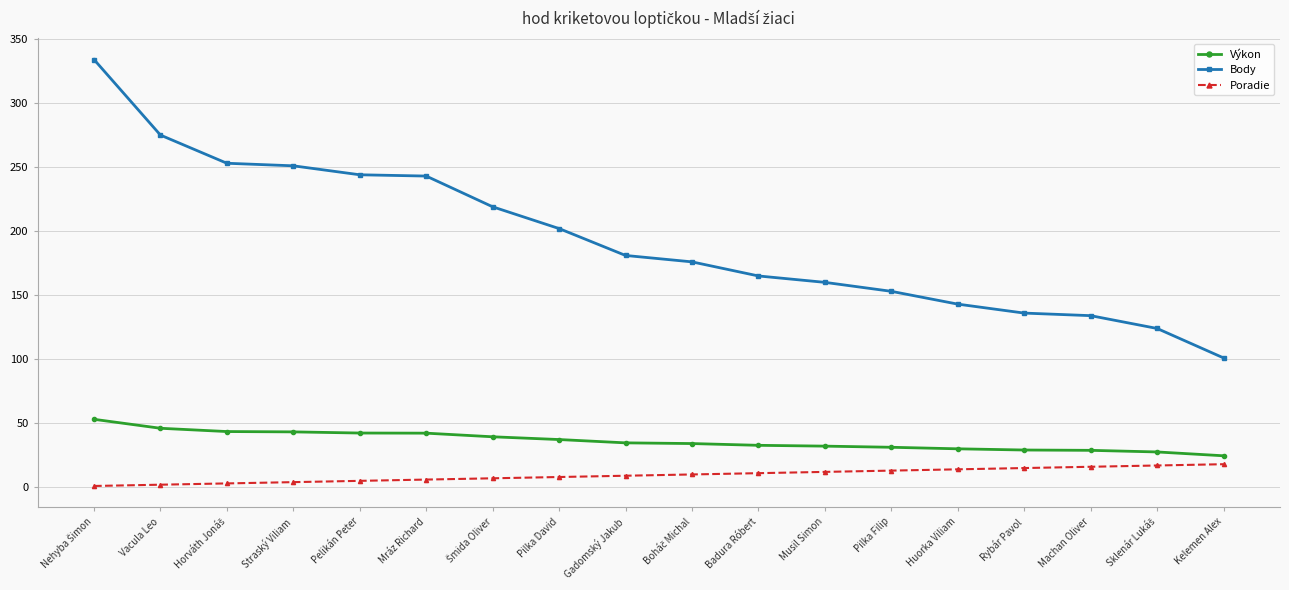

True or false: Výkon has a value of 29.1 at Rybár Pavol.

True